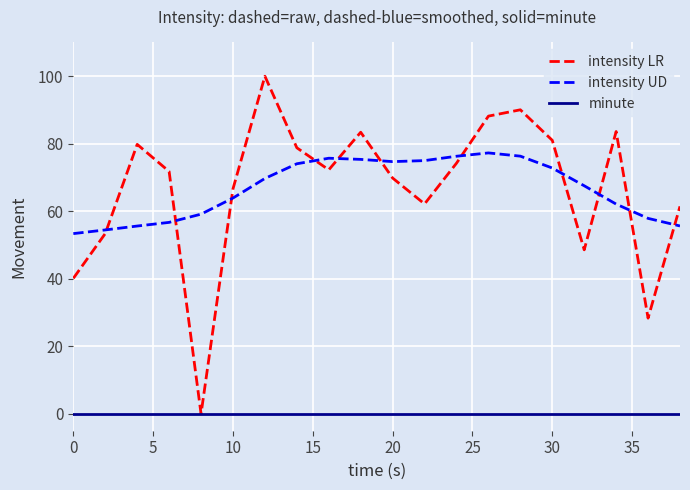

What is the maximum value shown in the chart?

100.0